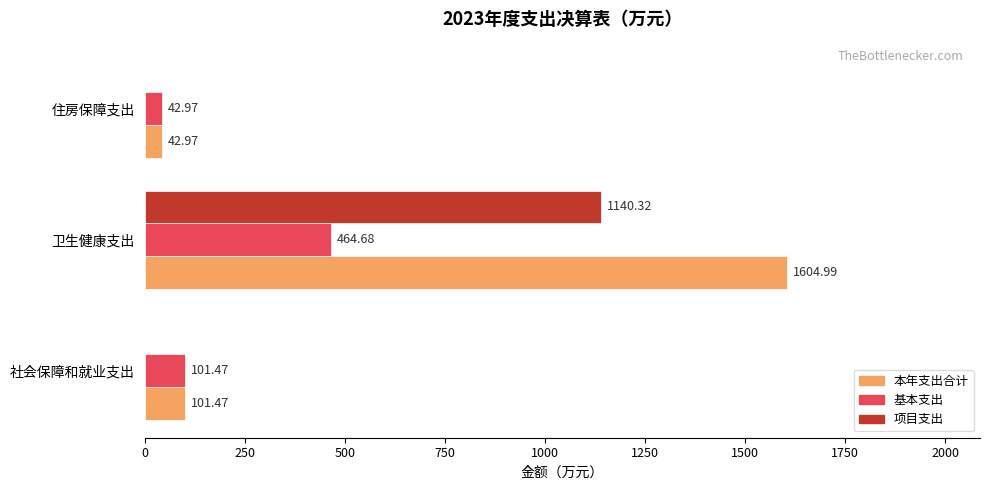

How many values in the 项目支出 series exceed 0?

1